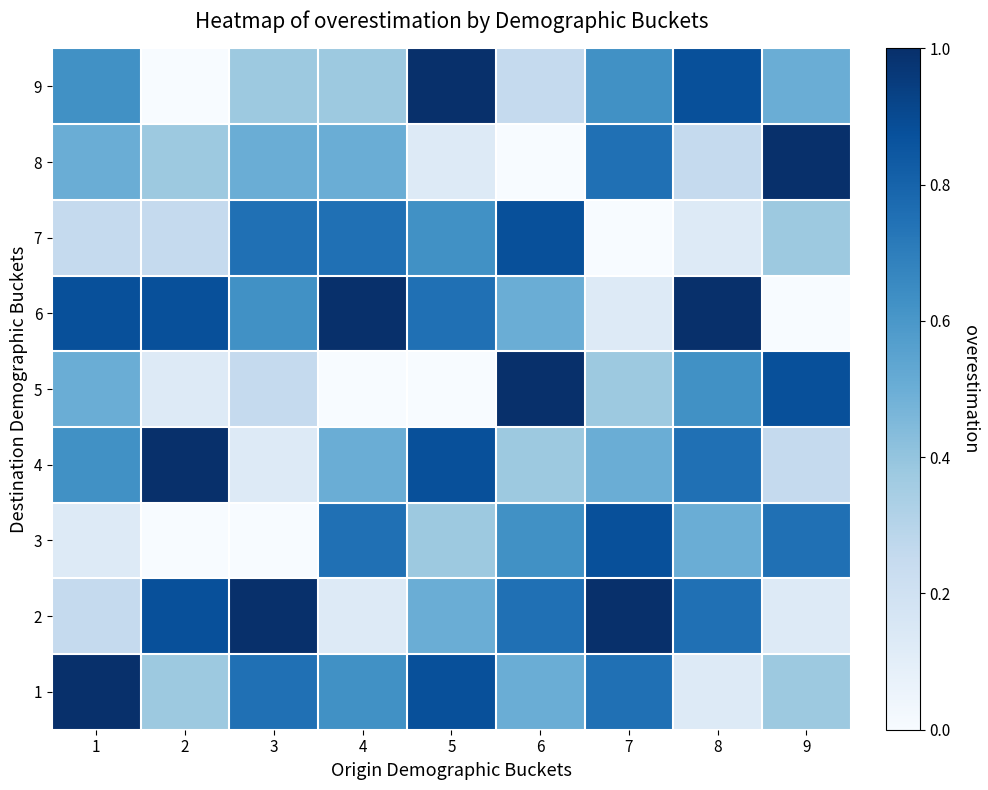

Reading right to left, transcribe all the data shown in this chart.

1: 9=0.4	8=0.1	7=0.8	6=0.5	5=0.9	4=0.6	3=0.8	2=0.4	1=1.0
2: 9=0.1	8=0.8	7=1.0	6=0.8	5=0.5	4=0.1	3=1.0	2=0.9	1=0.2
3: 9=0.8	8=0.5	7=0.9	6=0.6	5=0.4	4=0.8	3=0.0	2=0.0	1=0.1
4: 9=0.2	8=0.8	7=0.5	6=0.4	5=0.9	4=0.5	3=0.1	2=1.0	1=0.6
5: 9=0.9	8=0.6	7=0.4	6=1.0	5=0.0	4=0.0	3=0.2	2=0.1	1=0.5
6: 9=0.0	8=1.0	7=0.1	6=0.5	5=0.8	4=1.0	3=0.6	2=0.9	1=0.9
7: 9=0.4	8=0.1	7=0.0	6=0.9	5=0.6	4=0.8	3=0.8	2=0.2	1=0.2
8: 9=1.0	8=0.2	7=0.8	6=0.0	5=0.1	4=0.5	3=0.5	2=0.4	1=0.5
9: 9=0.5	8=0.9	7=0.6	6=0.2	5=1.0	4=0.4	3=0.4	2=0.0	1=0.6